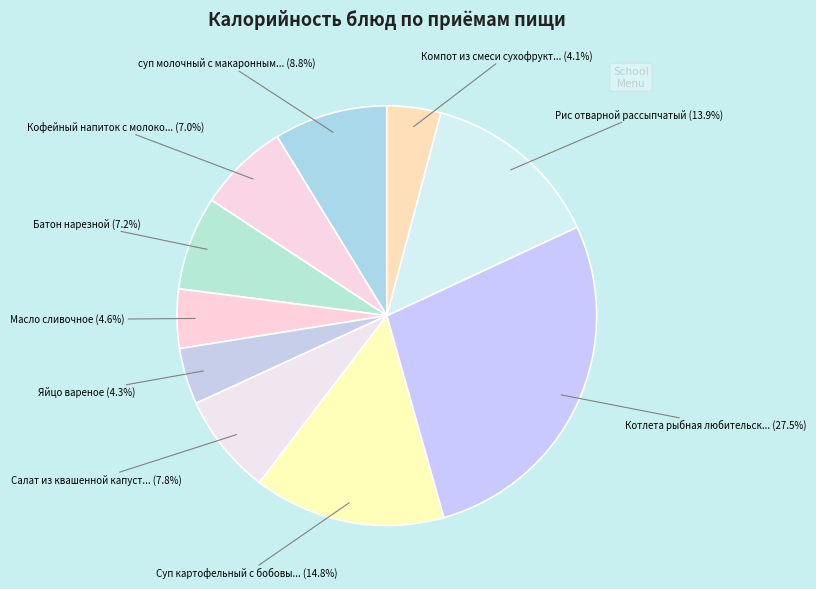

Count the number of slices in the pie.

10